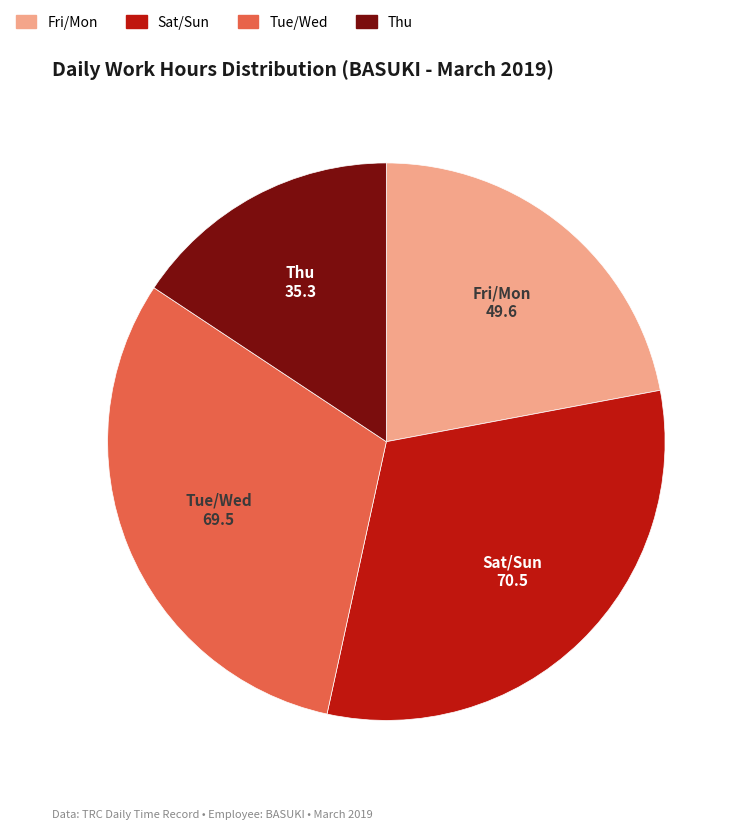

How many slices are in this pie chart?

4